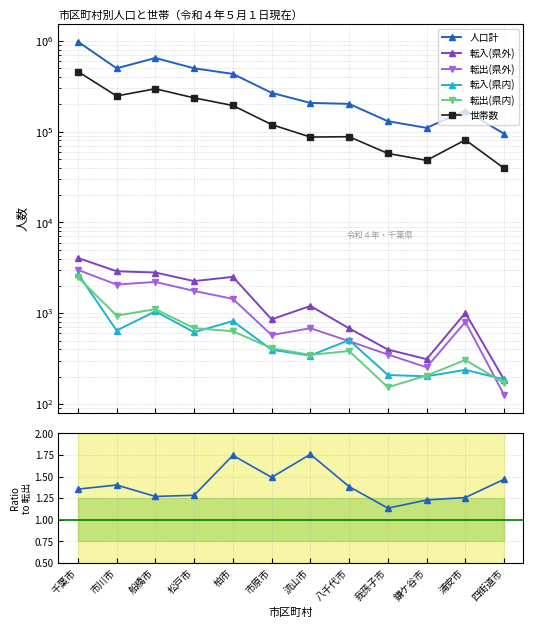

At which category is the sum across all series the highest?

千葉市